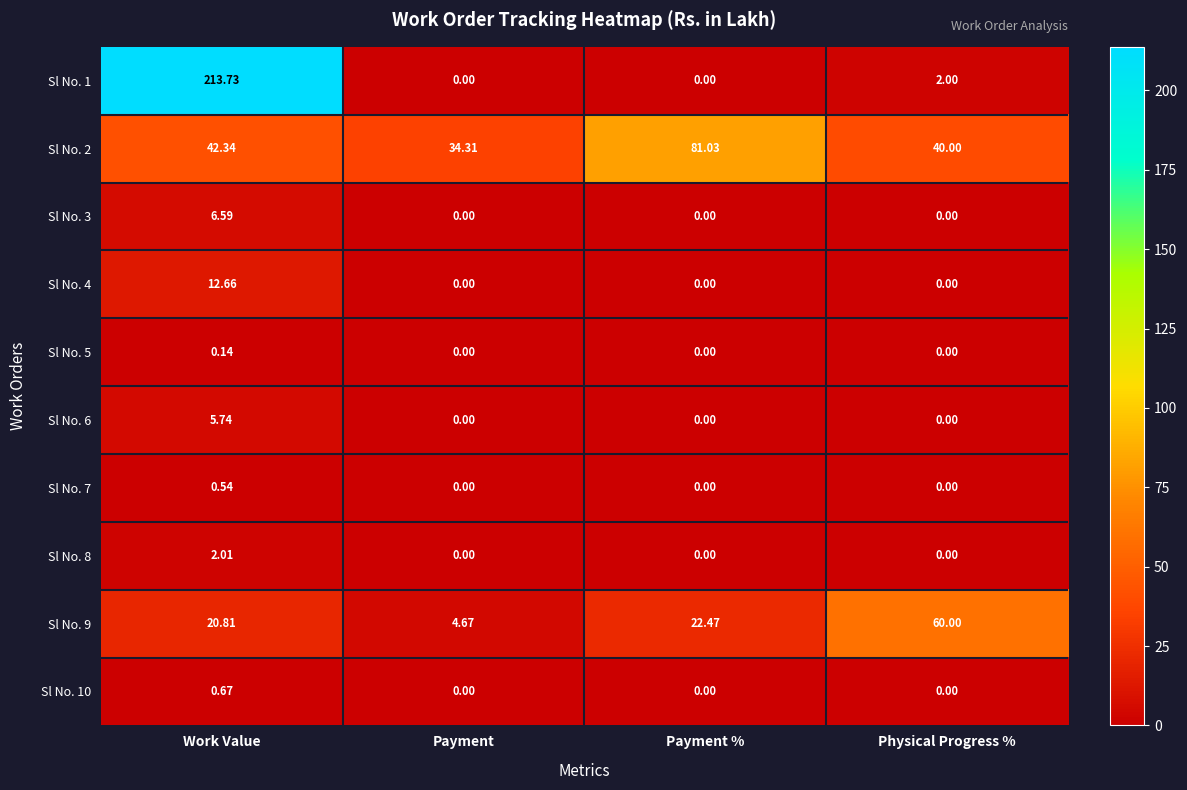

Which series changed the most between Work Value and Physical Progress %?

Sl No. 1